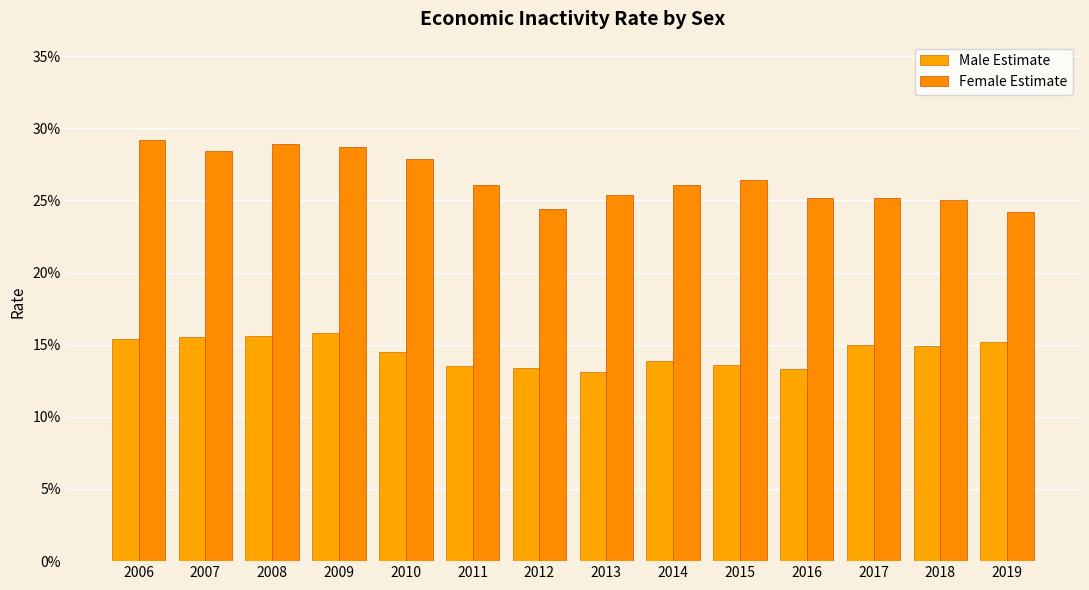

Is it true that Male Estimate equals 0.3 at 2007?

False